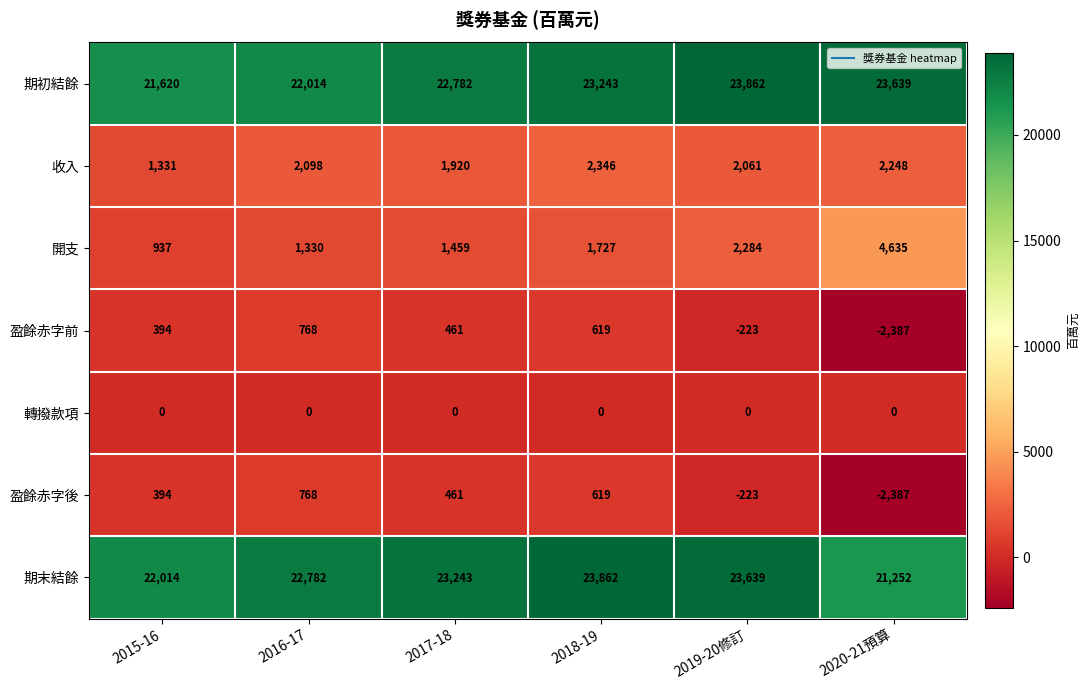

Between 2017-18 and 2019-20修訂, which series saw the biggest shift?

期初結餘